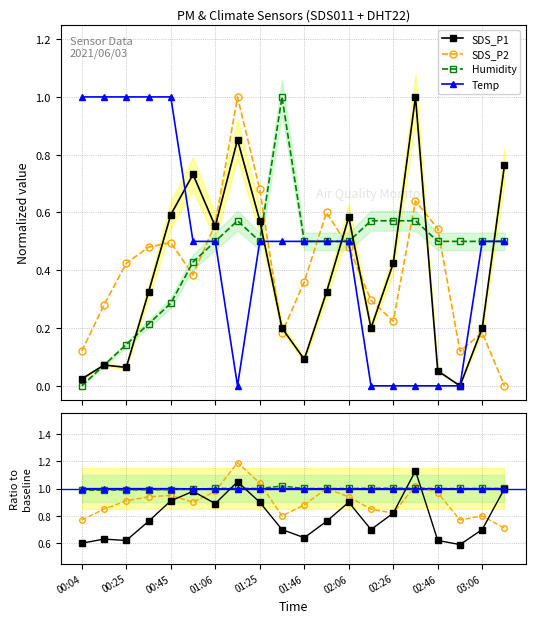

How many series are shown in this chart?

4